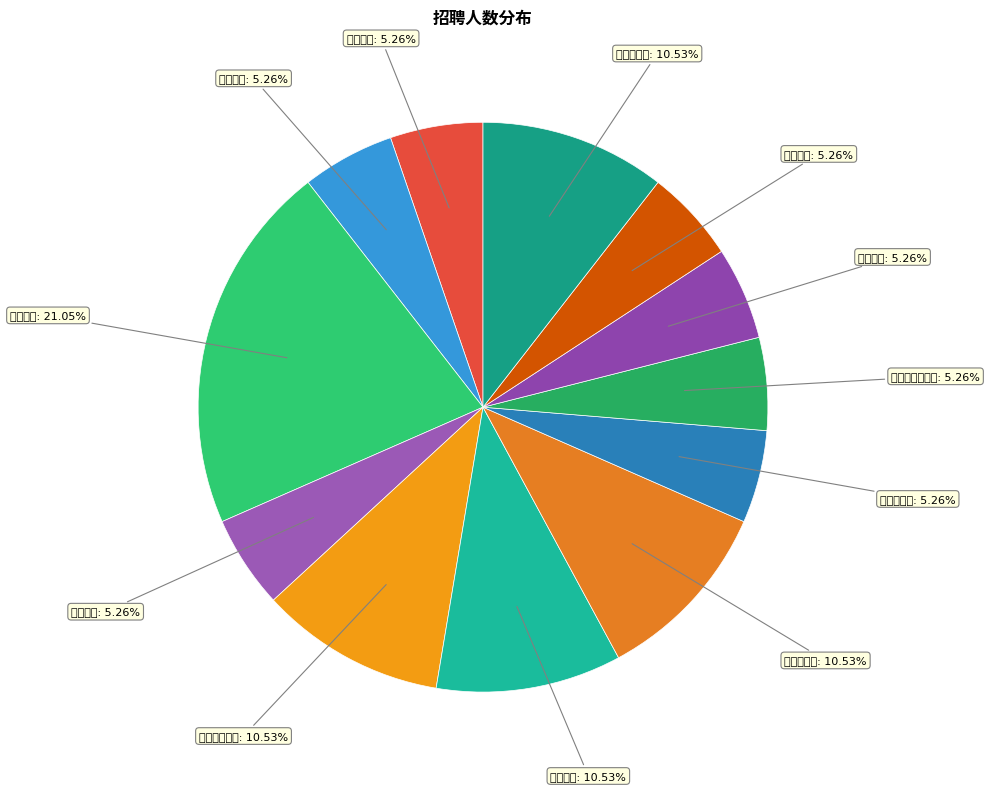

How many segments does this pie chart have?

12